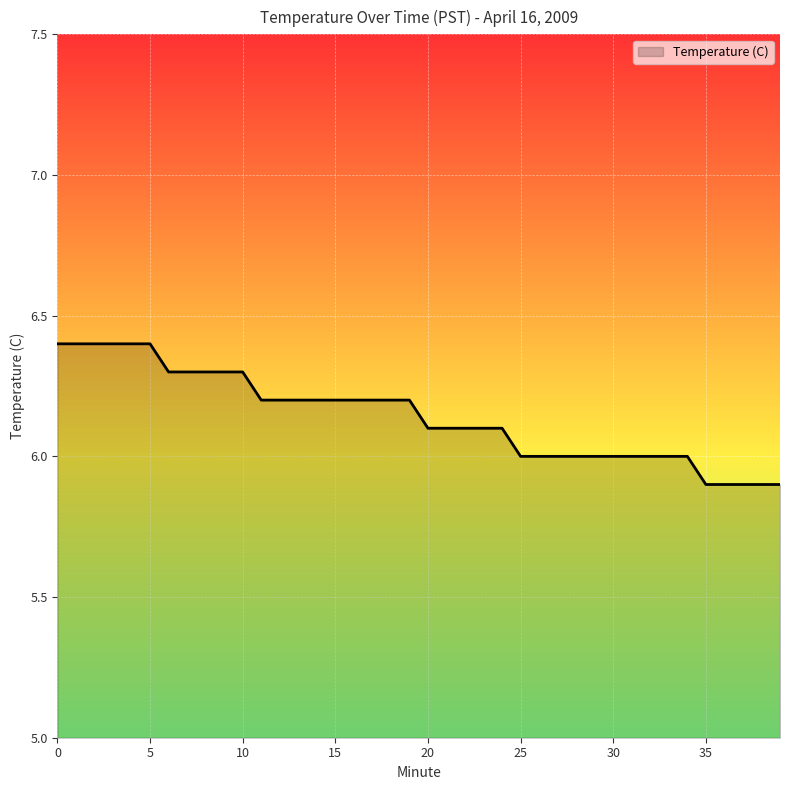

What is the difference between the maximum and minimum values?

0.5